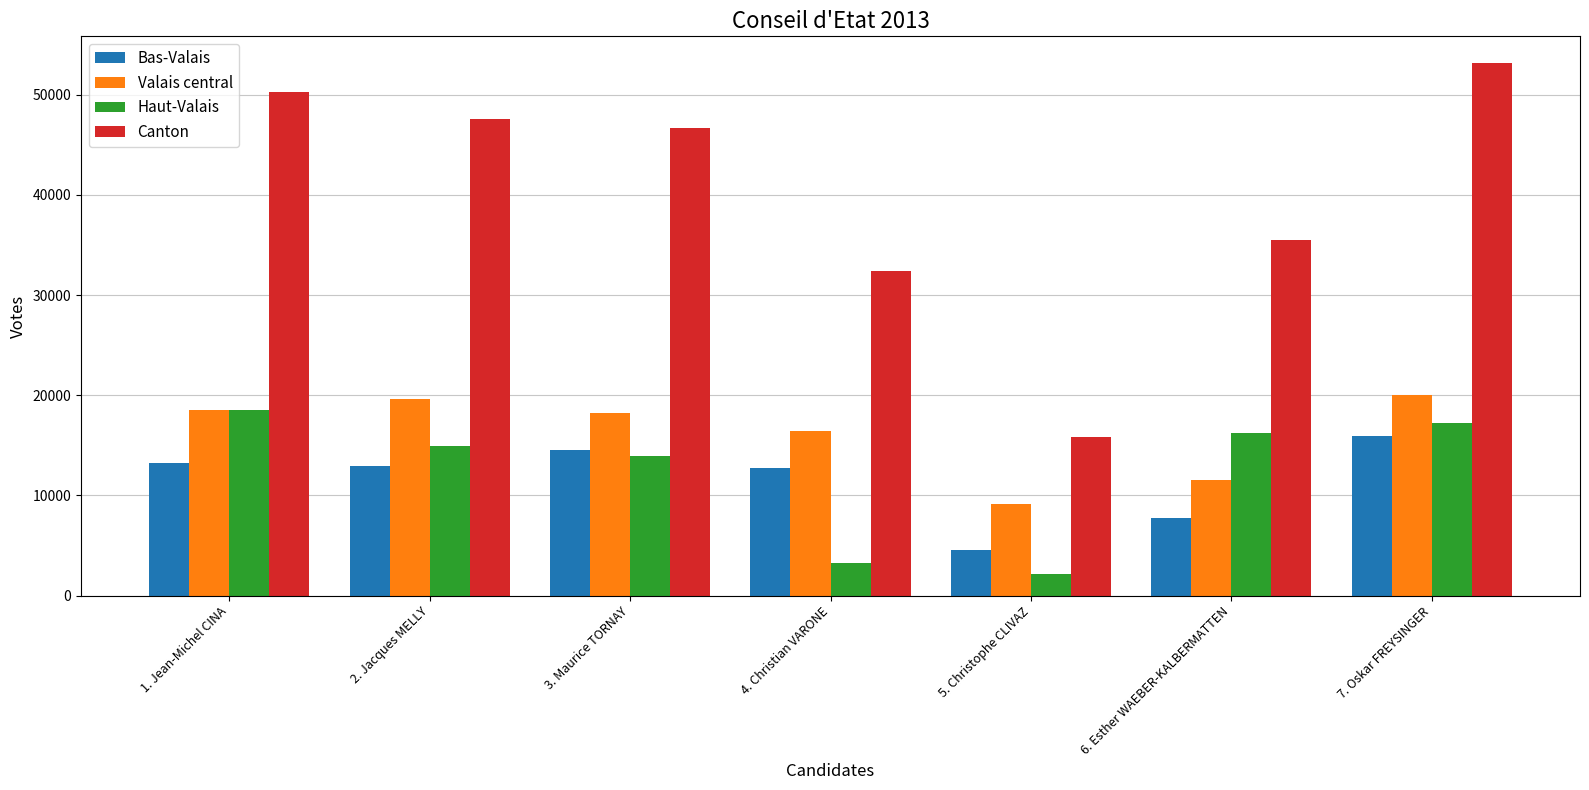

What position from the right is 3. Maurice TORNAY?

5